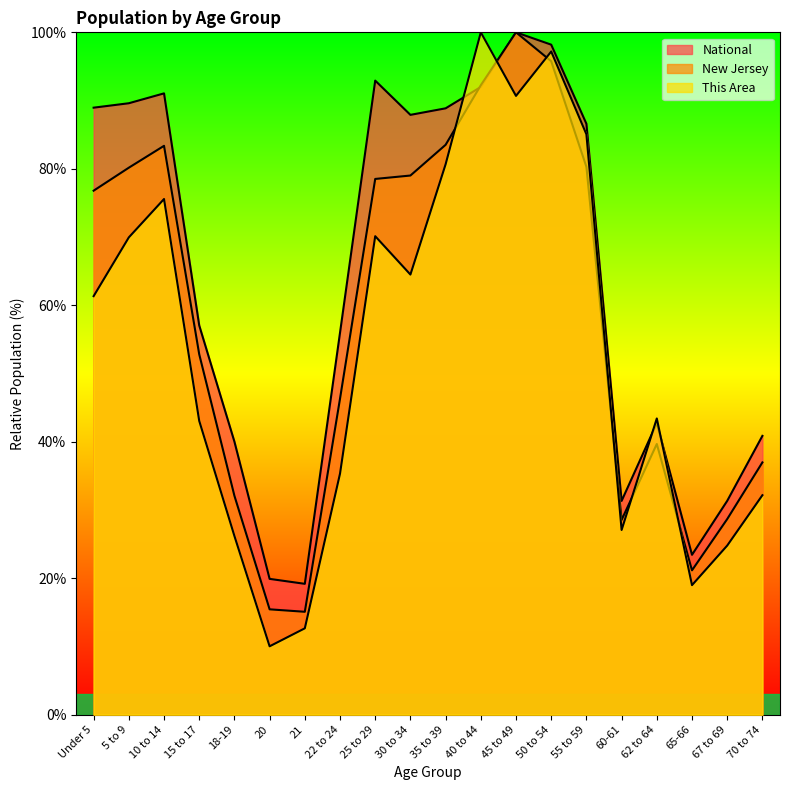

At which category is the sum across all series the highest?

50 to 54